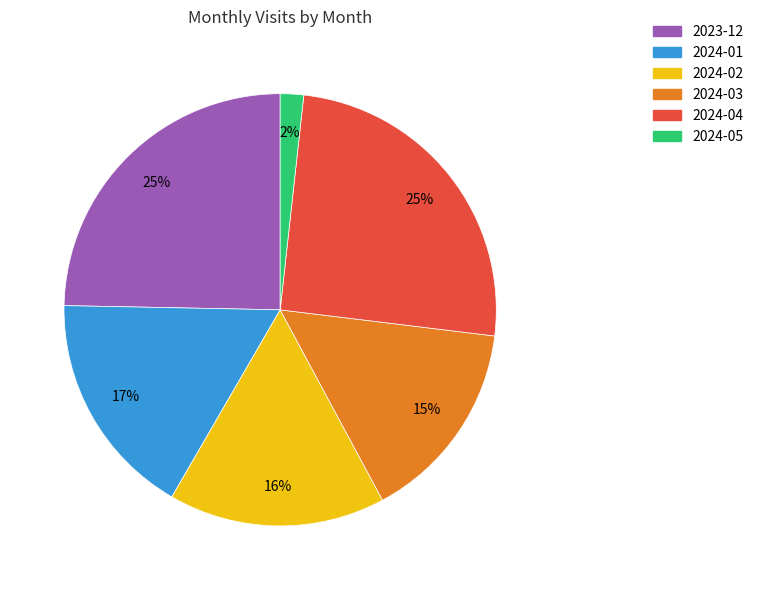

Is 2024-04 the majority of the pie?

No